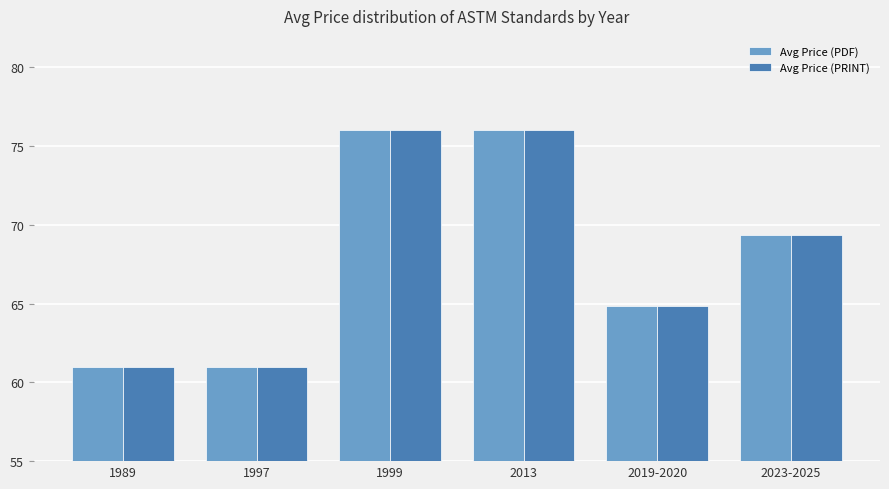

Where is Avg Price (PRINT) nearest to the value 68?

2023-2025